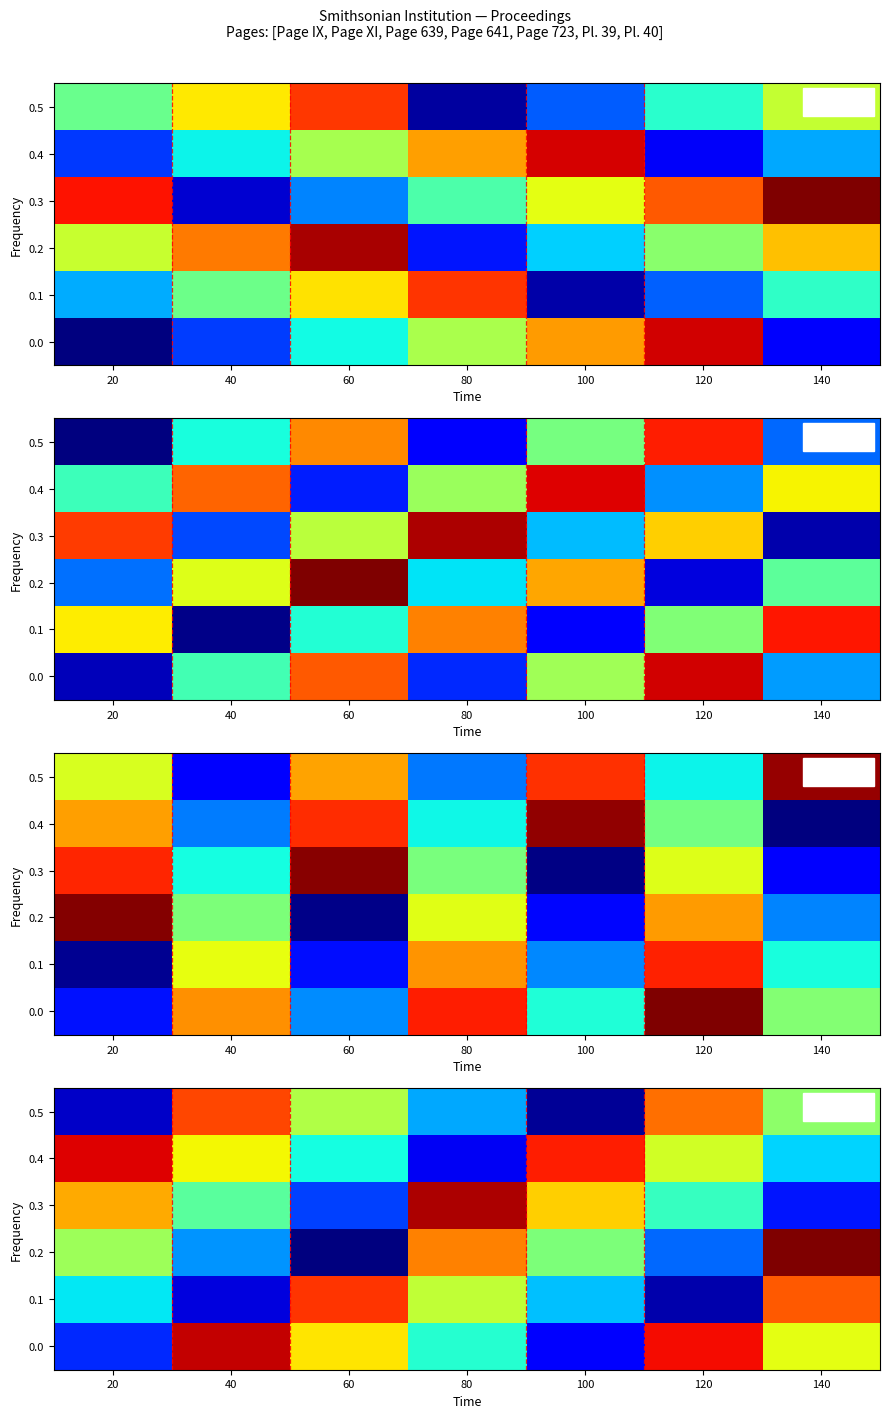

At which category does the chart reach its minimum across all series?

60